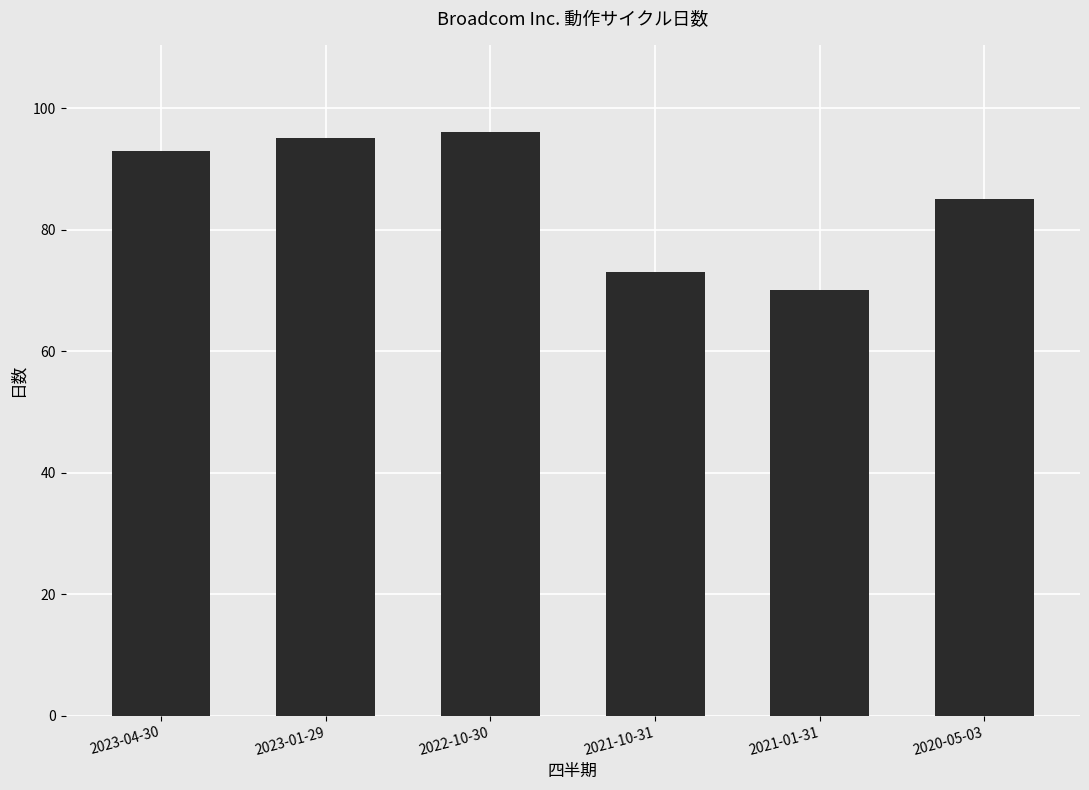

Approximately how many times larger is the value at 2021-01-31 compared to 2023-04-30?

0.8